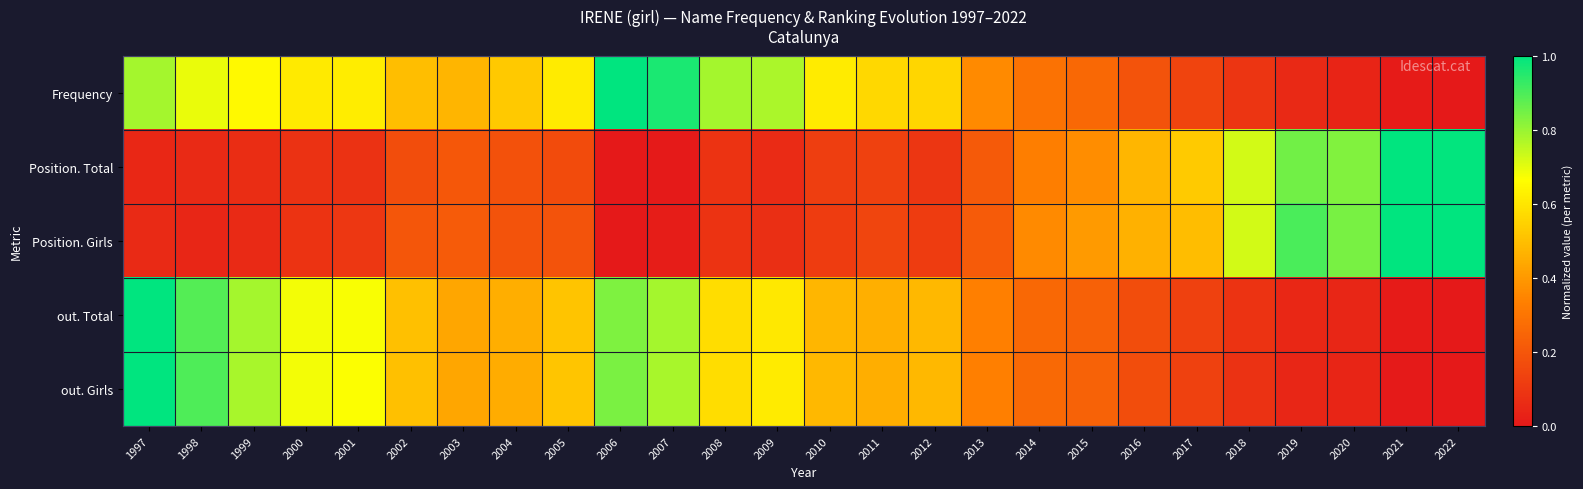

What is the maximum value shown in the chart?

1.0